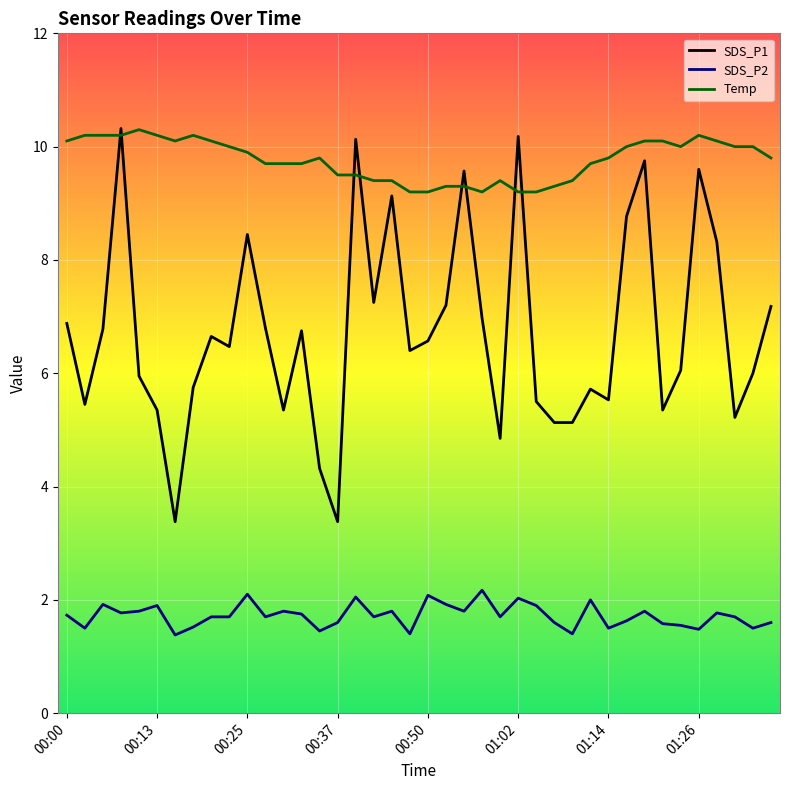

What are all the series names shown in the legend?

SDS_P1, SDS_P2, Temp